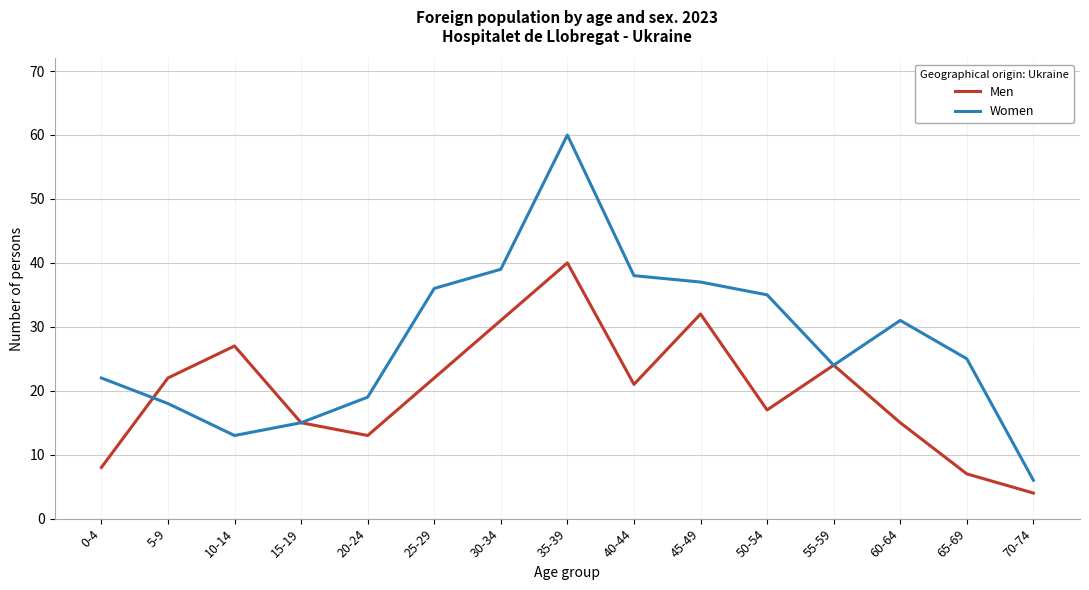

Which series has the largest range (max minus min)?

Women